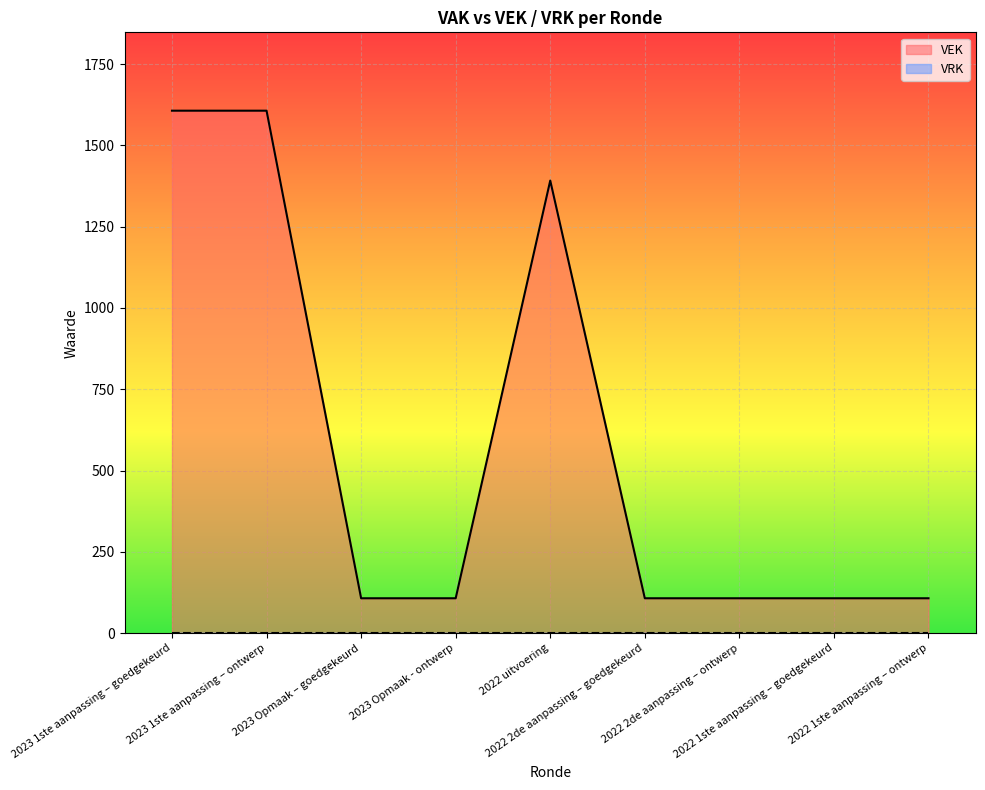

The value at 2023 1ste aanpassing – ontwerp is 2605. True or false?

False